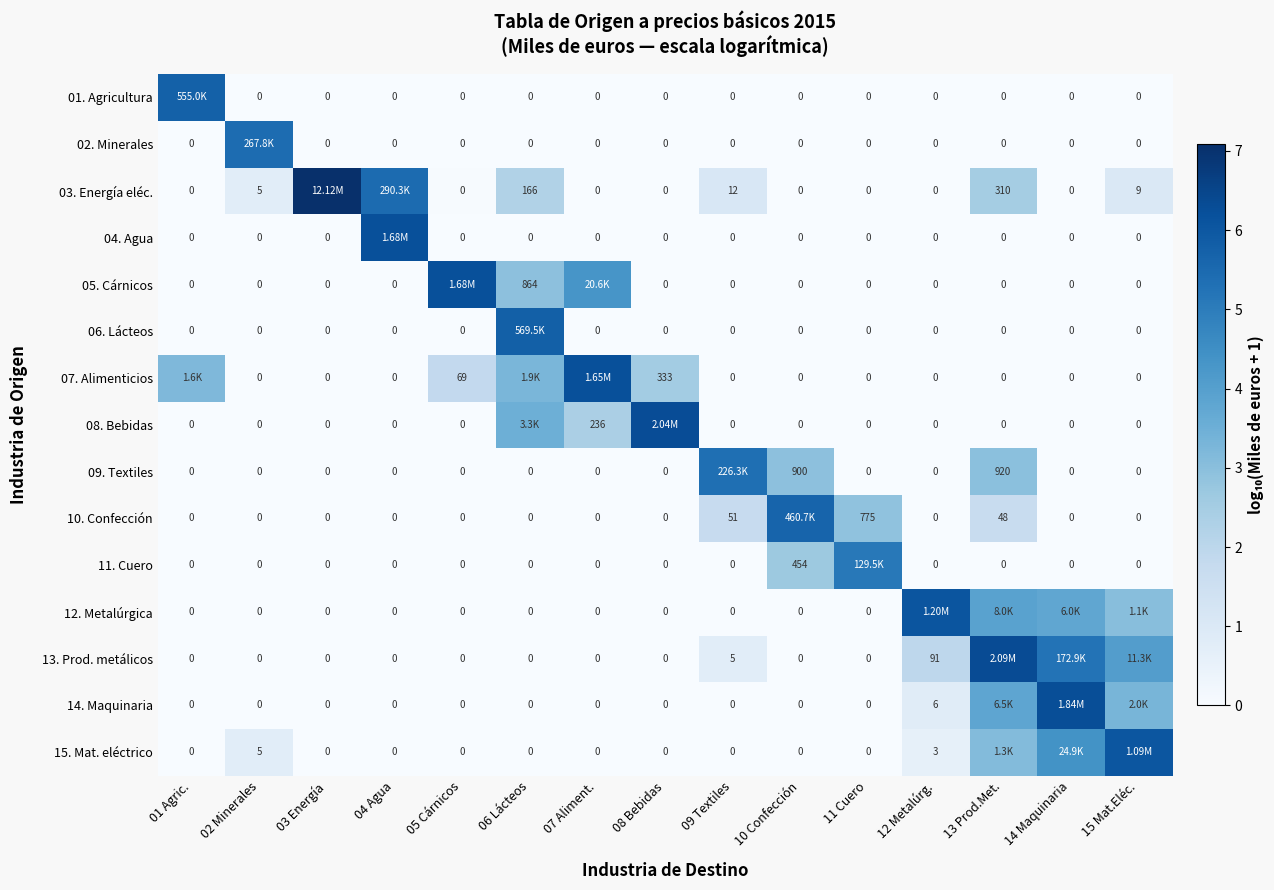

Is the value of 15. Mat. eléctrico at 02 Minerales greater than the value of 10. Confección at 01 Agric.?

Yes